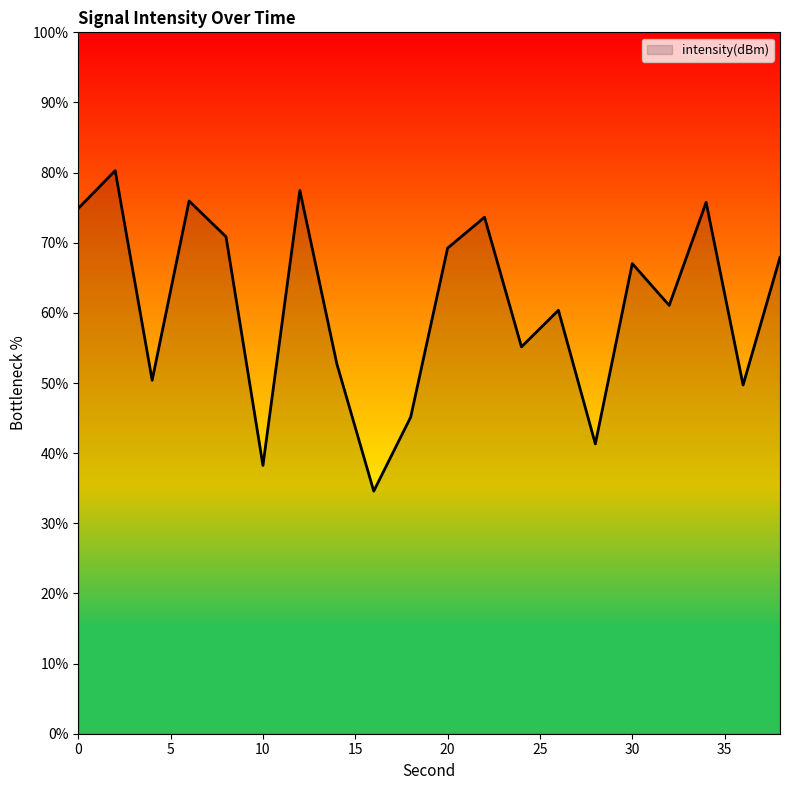

What is the smallest value displayed?

34.6